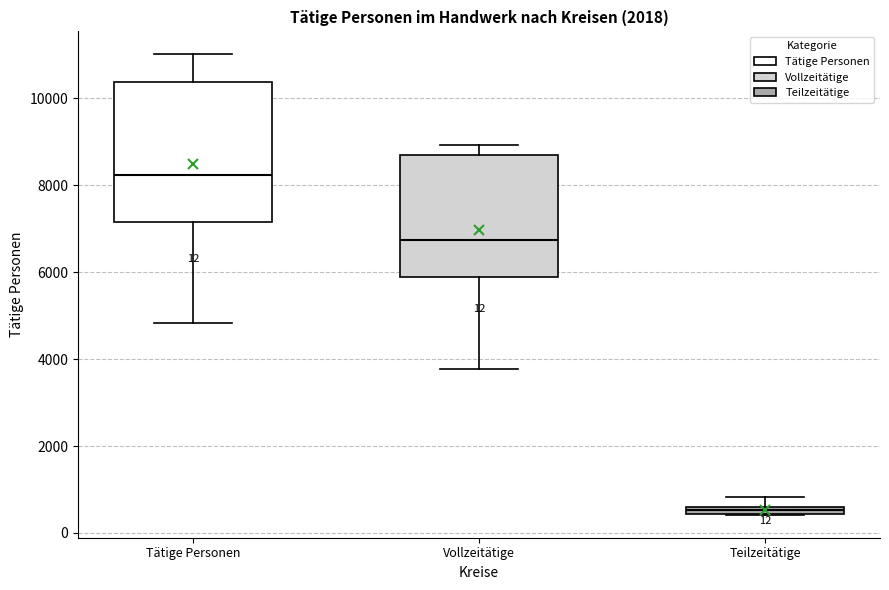

Which box is the tallest, from its lower edge to its upper edge?

Tätige Personen